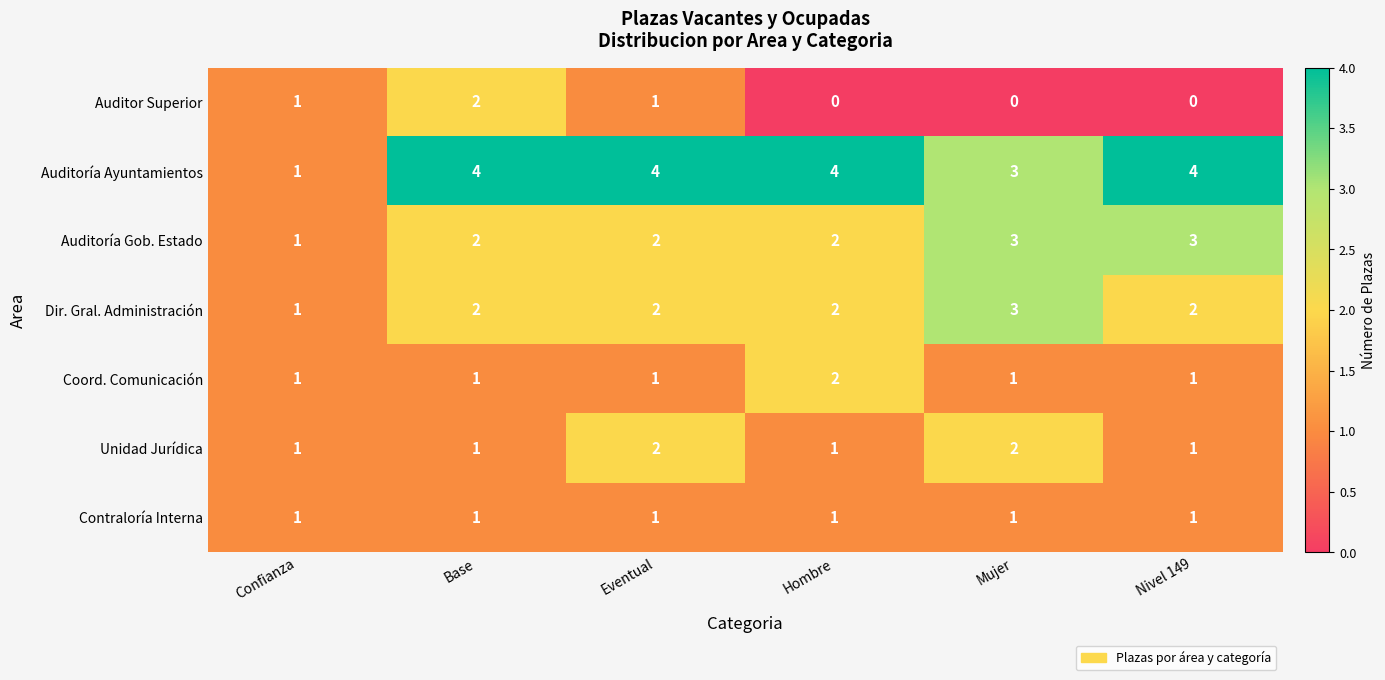

The Coord. Comunicación series shows 3 at Hombre. True or false?

False